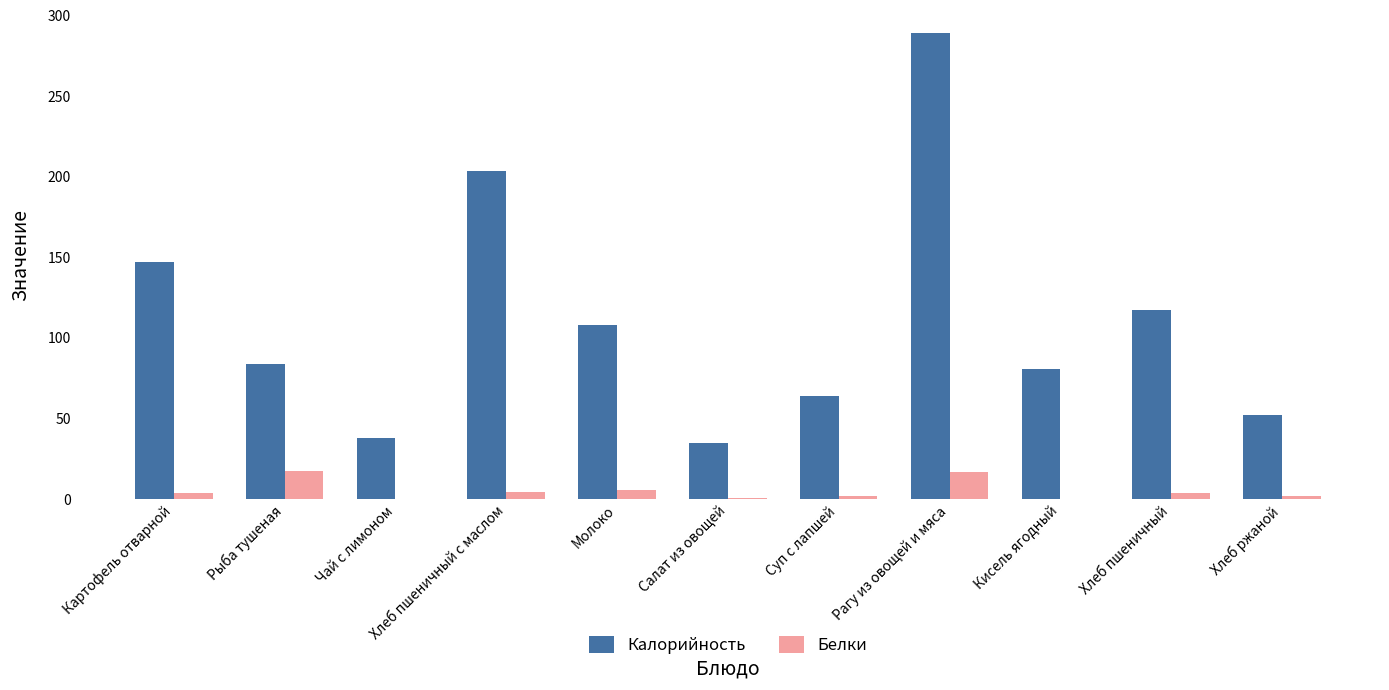

What is the sum of the Калорийность values at Суп с лапшей and Чай с лимоном?

102.0